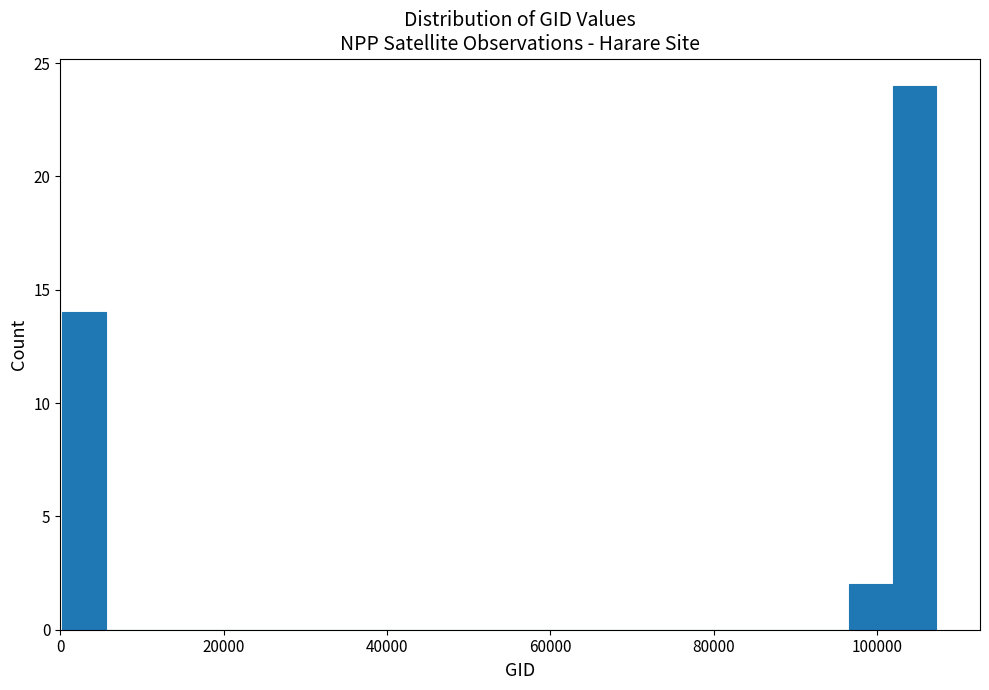

Around what value on the x-axis is the tallest bar? Give the approximate position of its centre, as read against the axis.

104000